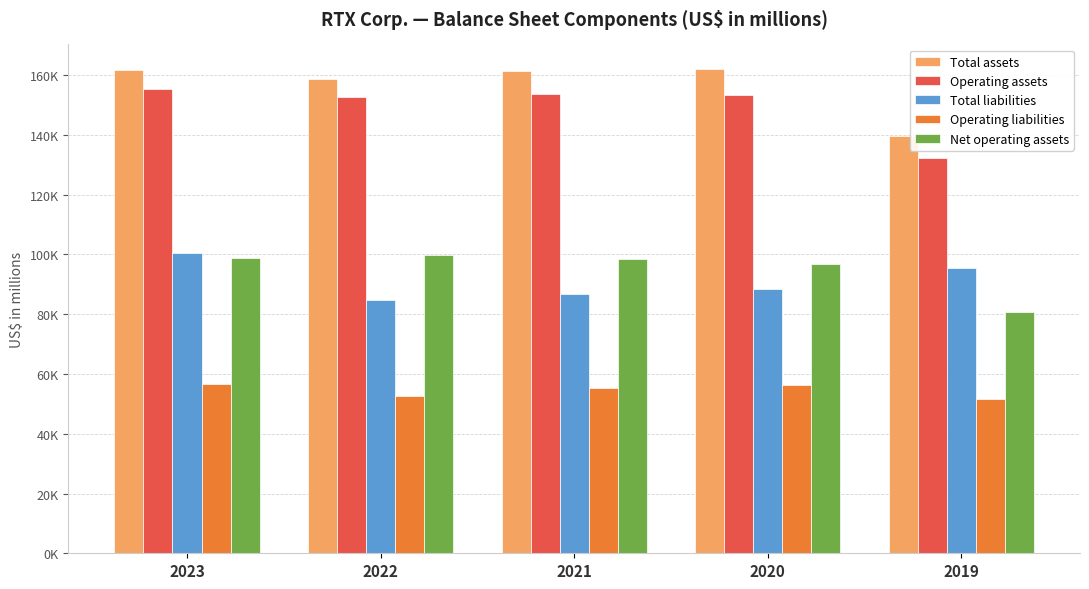

Does the chart contain any negative values?

No